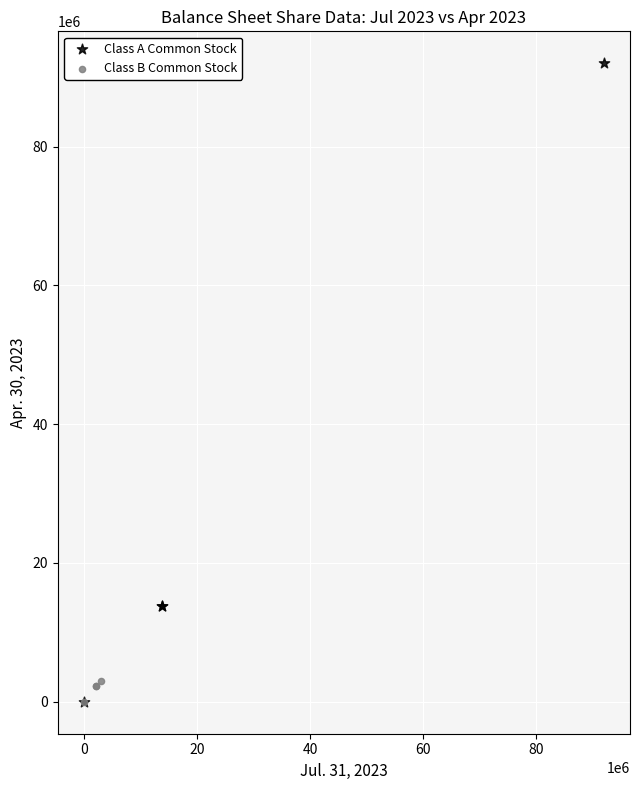

Which series contains the highest Y value?

Class A Common Stock